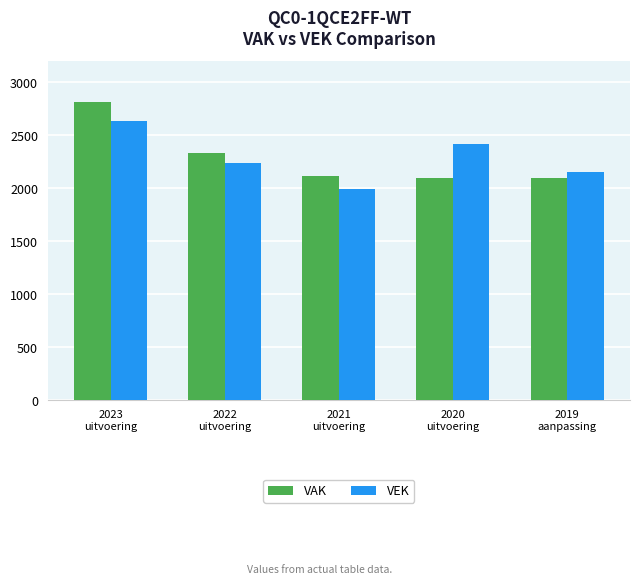

What is the difference between the VAK values at 2023
uitvoering and 2020
uitvoering?

720